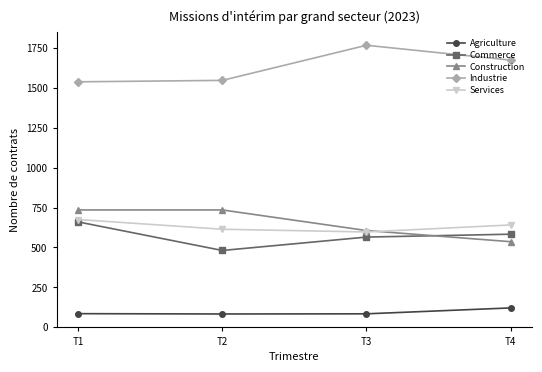

What value does the Construction series have at T4, to the nearest 10?

540